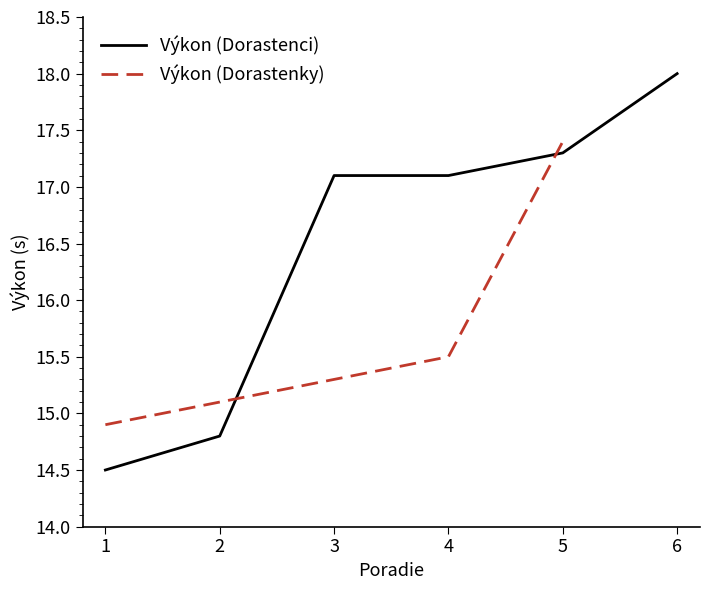

What is the minimum value for Výkon (Dorastenci)?

14.5